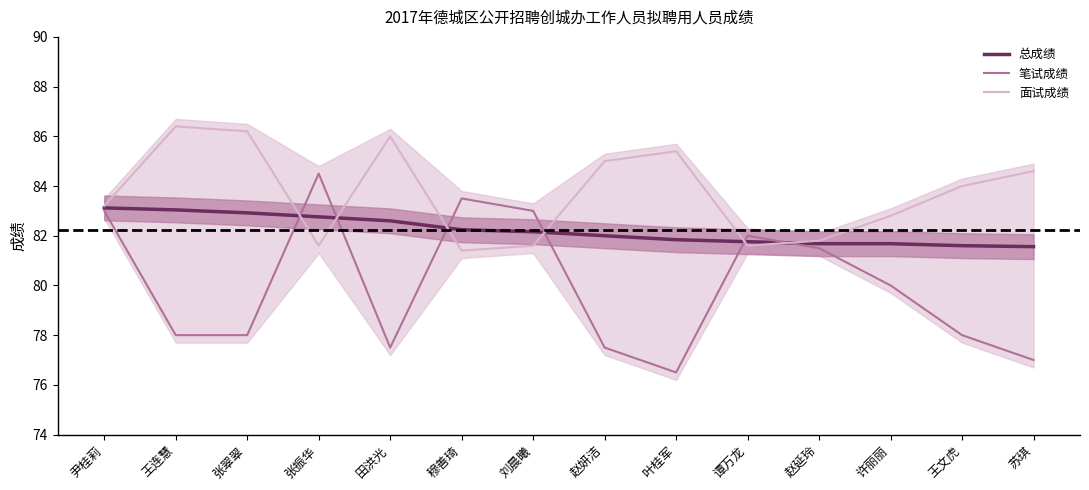

Is it true that 面试成绩 equals 23.8 at 赵延玲?

False